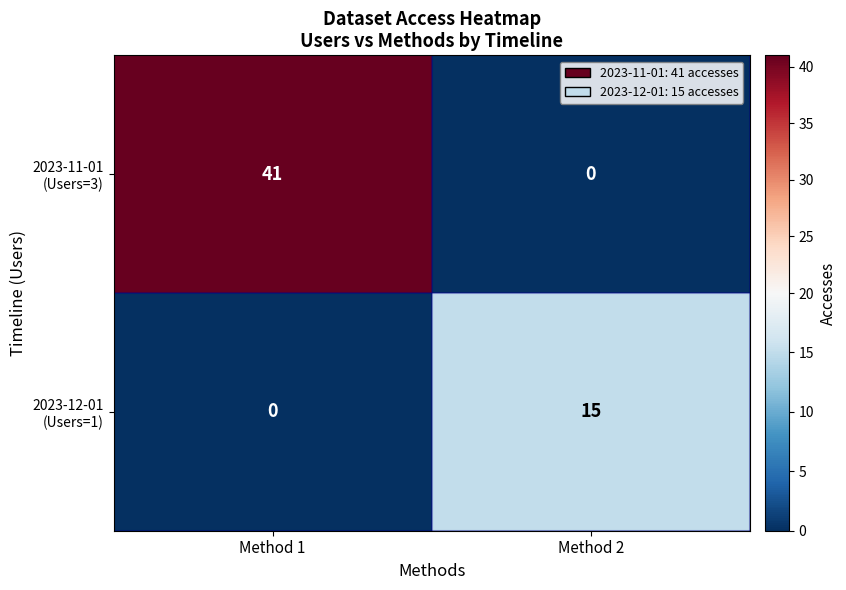

What is the difference between the highest and lowest values at Method 1?

41